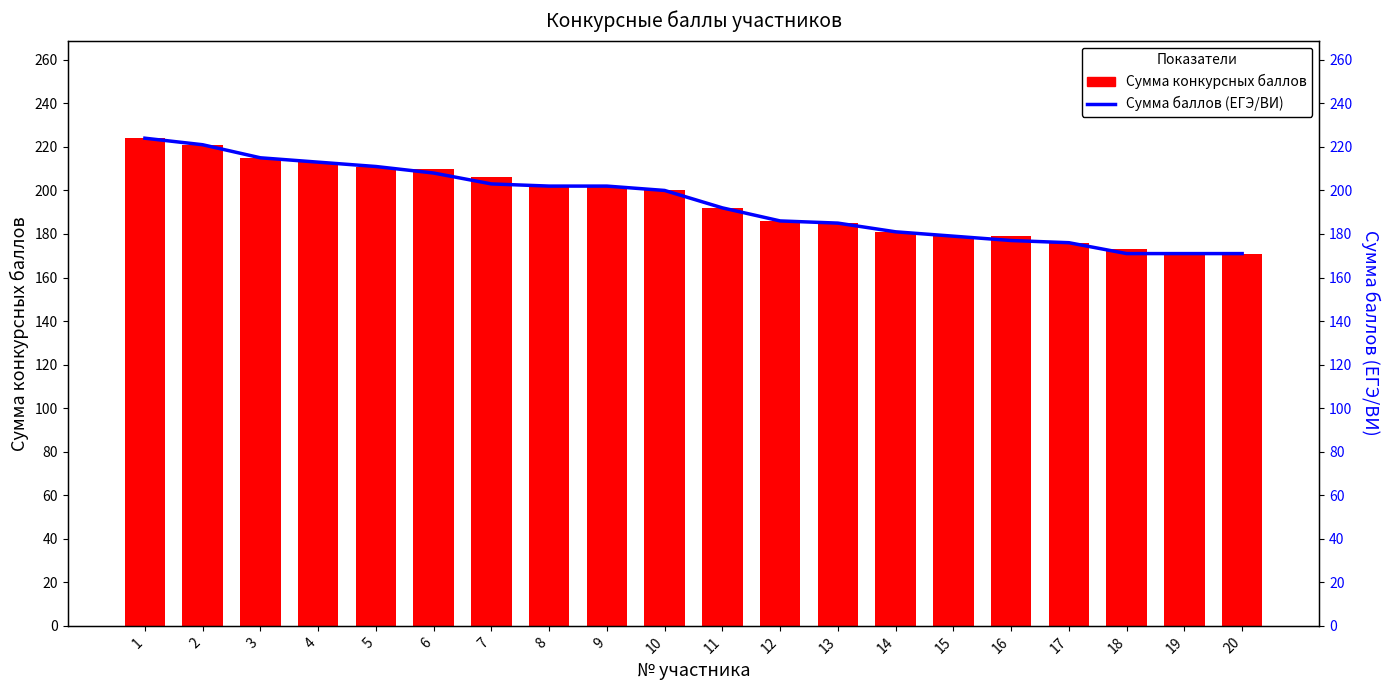

How many data points does each series have?

20